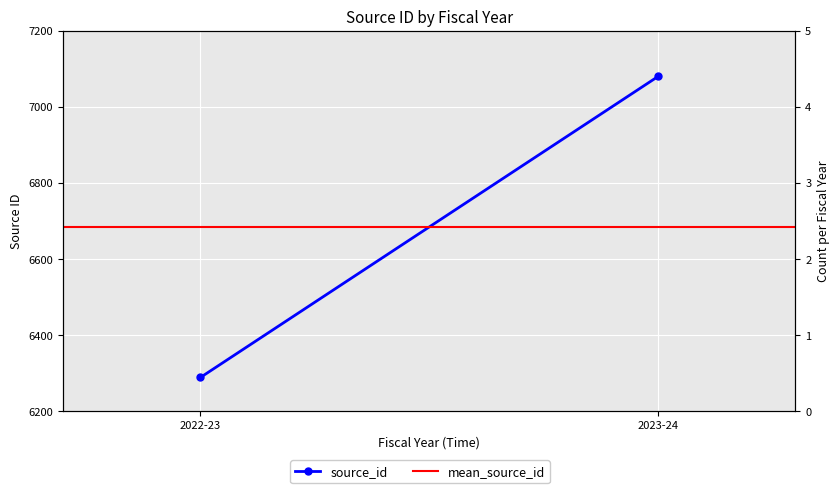

What is the difference between the highest and lowest values at 2023-24?

395.8